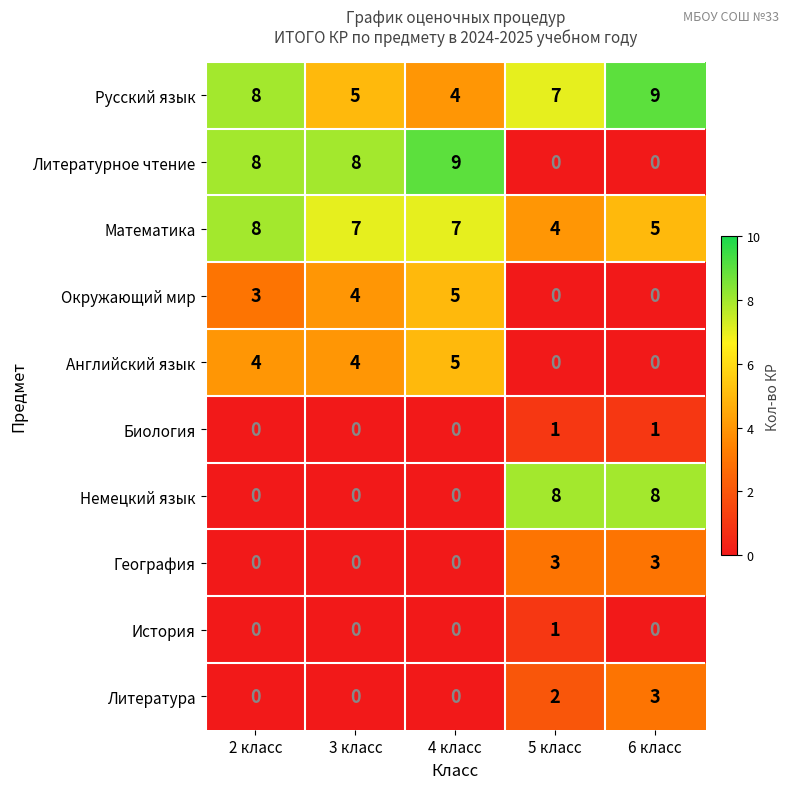

What is the average value of the Русский язык series?

7